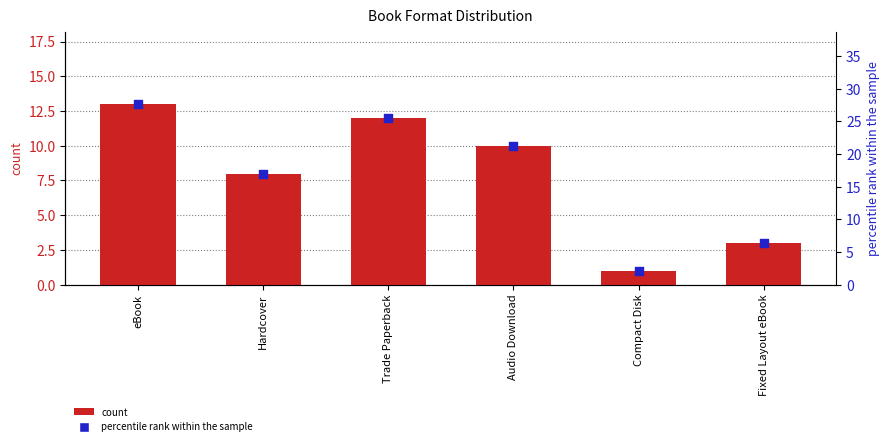

Which series has the largest total across all categories?

percentile rank within the sample